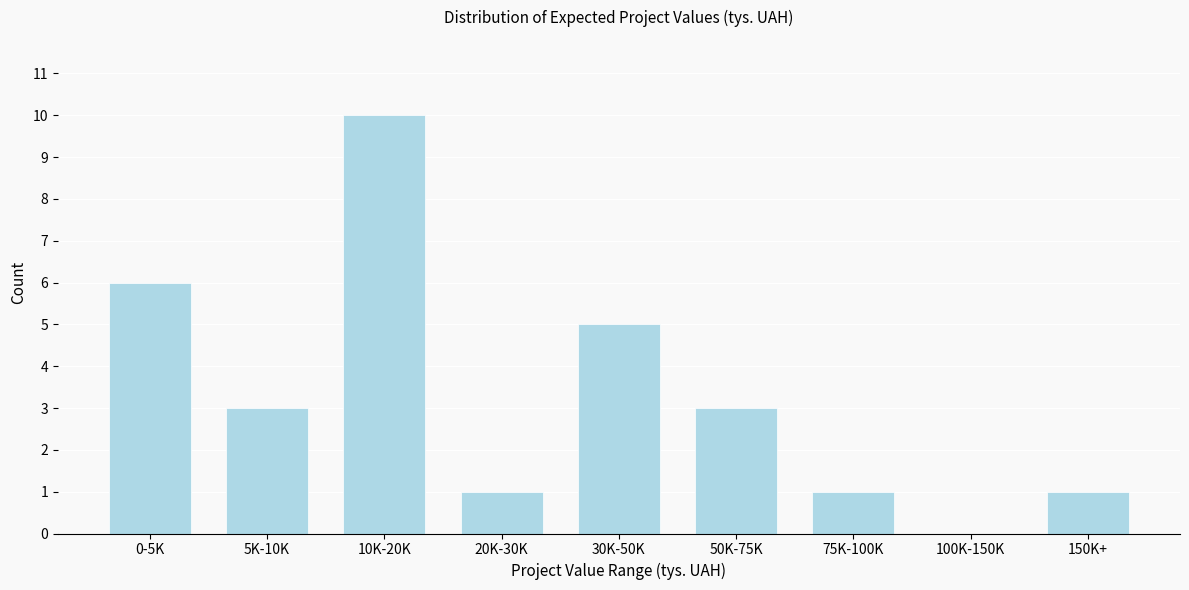

Reading right to left, list all the values displayed in this chart.

150K+=1	100K-150K=0	75K-100K=1	50K-75K=3	30K-50K=5	20K-30K=1	10K-20K=10	5K-10K=3	0-5K=6